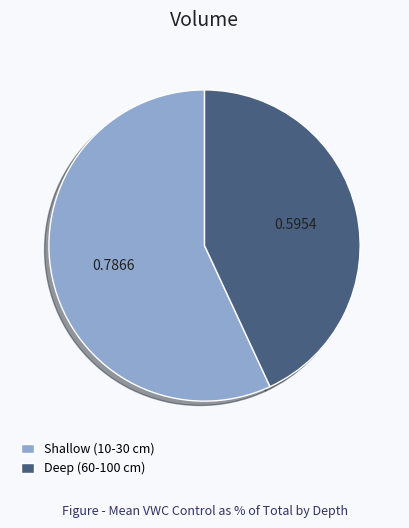

Which category has the smallest portion of the pie?

Deep (60-100 cm)